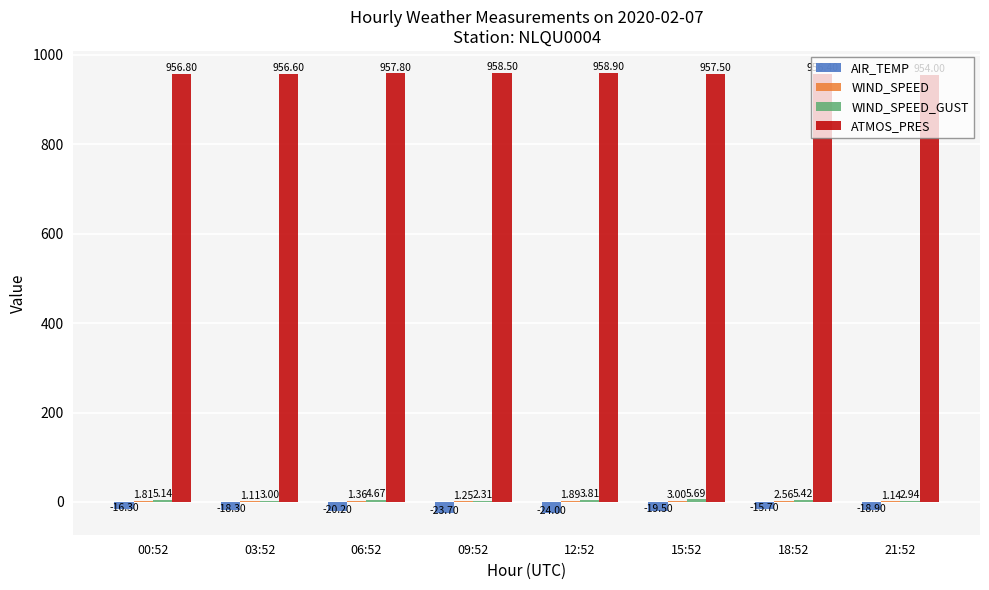

At which category is the sum across all series the highest?

18:52